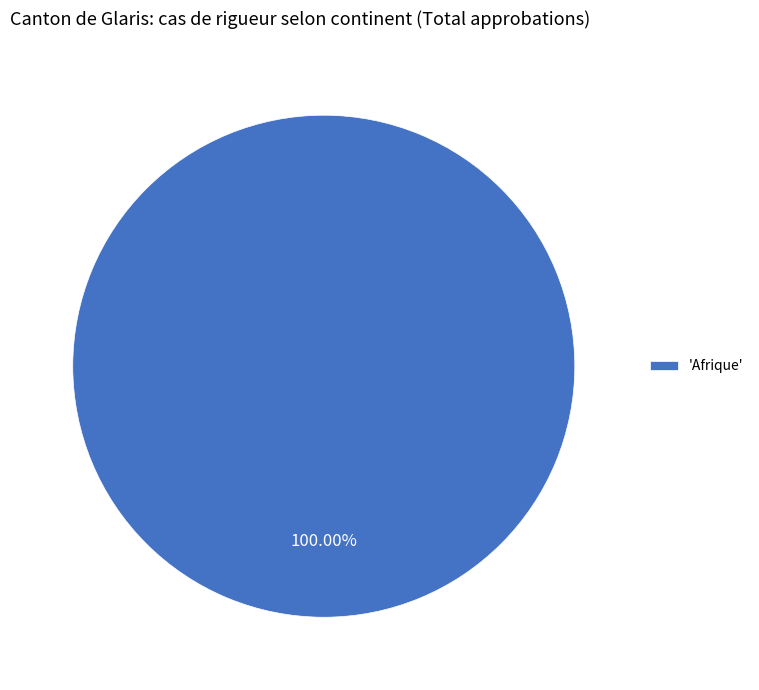

Rank the categories by value from lowest to highest.

'Afrique'